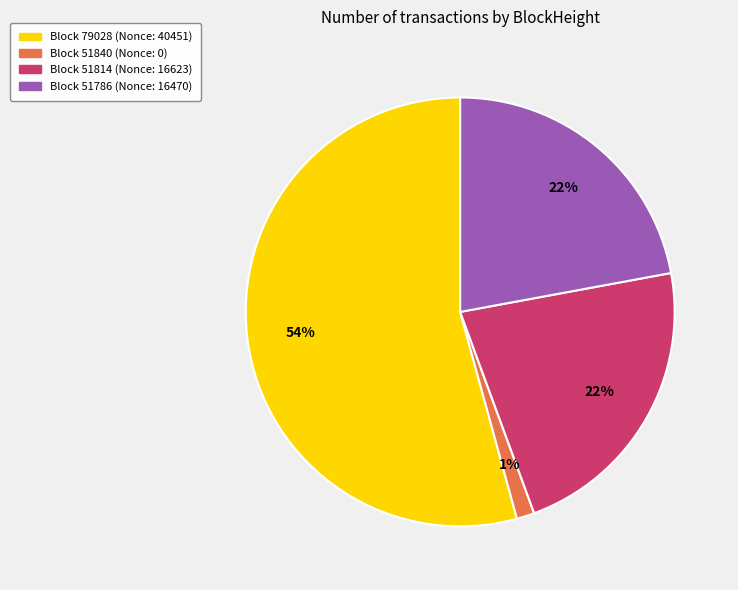

To the nearest percent, what is the average slice percentage?

25%